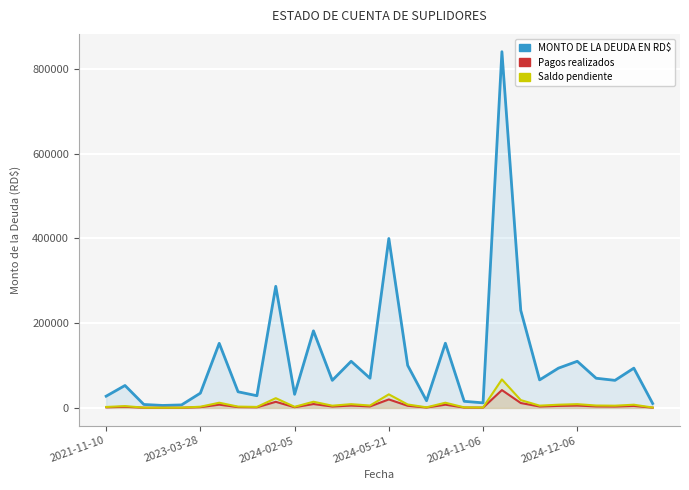

In Saldo pendiente, how many points are higher than both neighbors (excluding endpoints)?

10